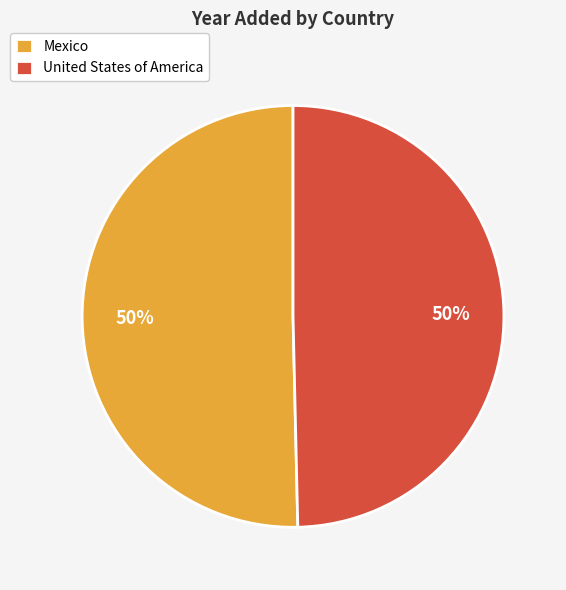

How many slices are in this pie chart?

2